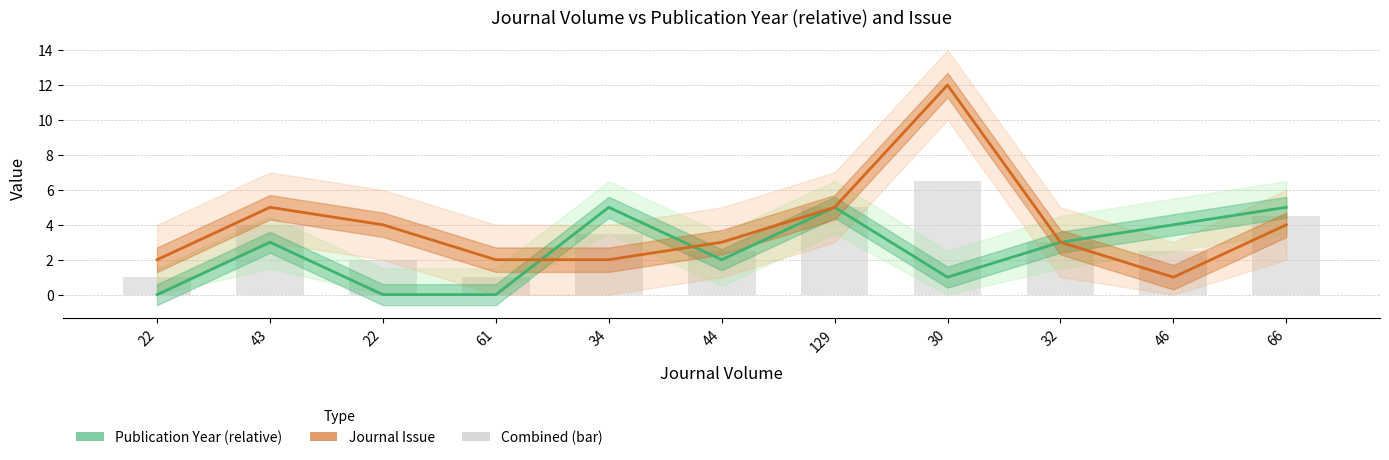

What is the difference between the maximum and second lowest values in the Journal Issue series?

10.0